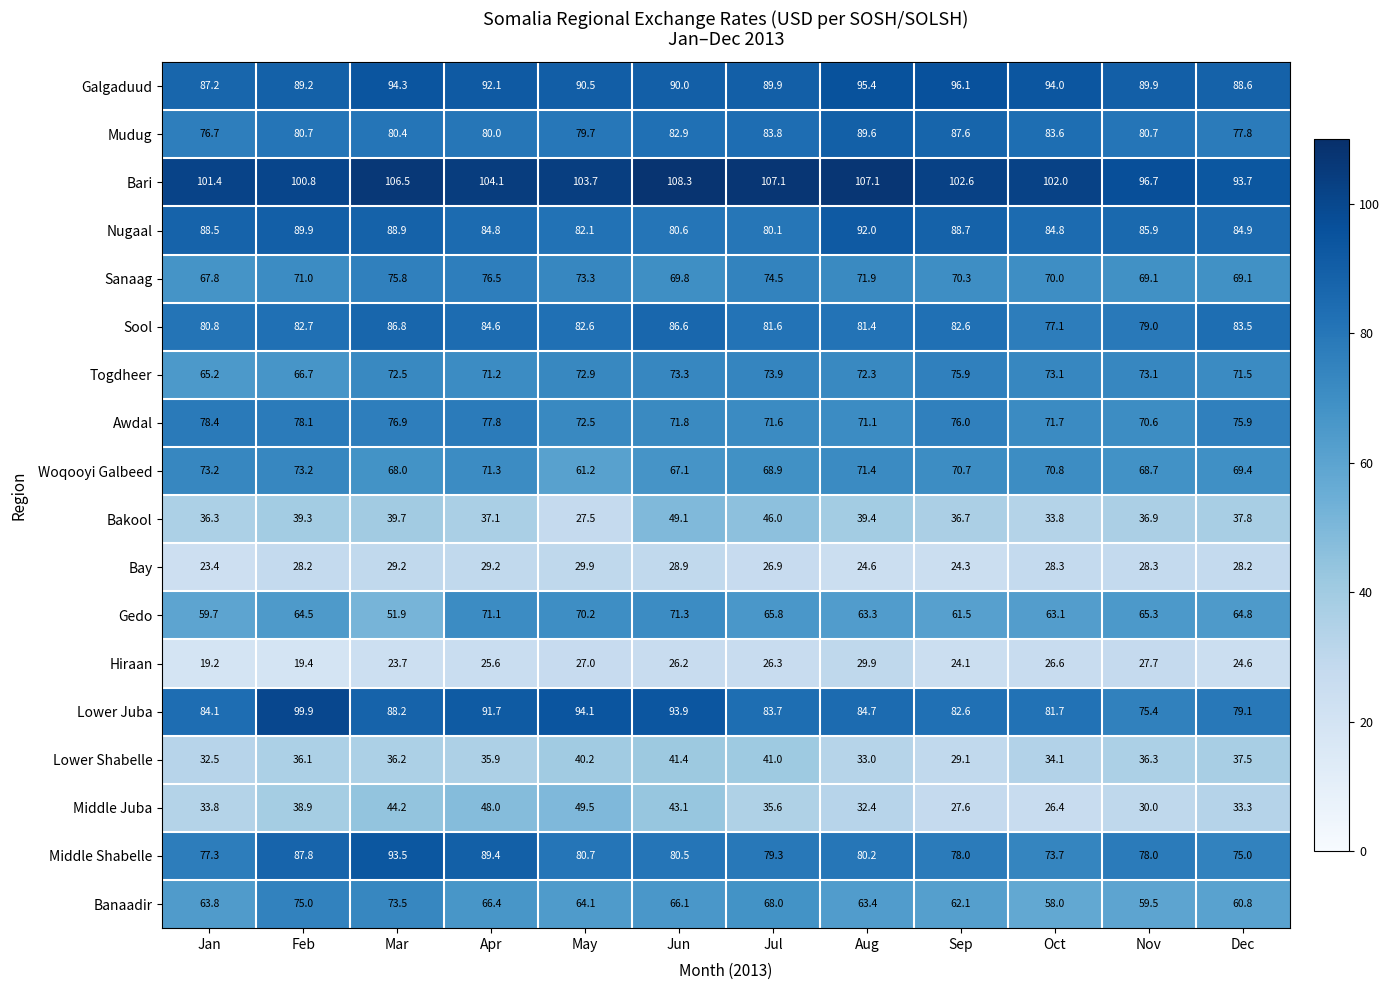

True or false: Lower Juba has a value of 39.2 at Feb.

False